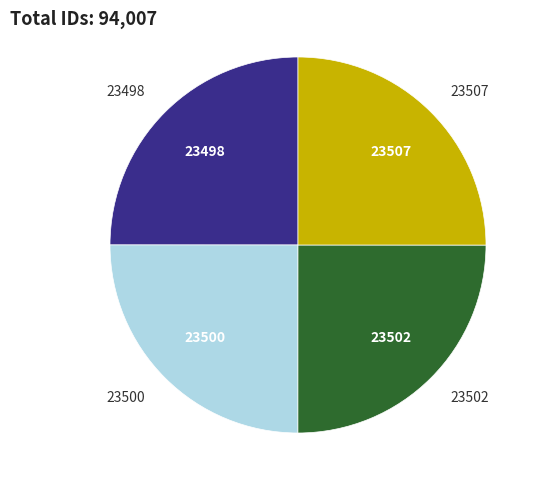

Is it true that 23498 is 13% of the pie?

False